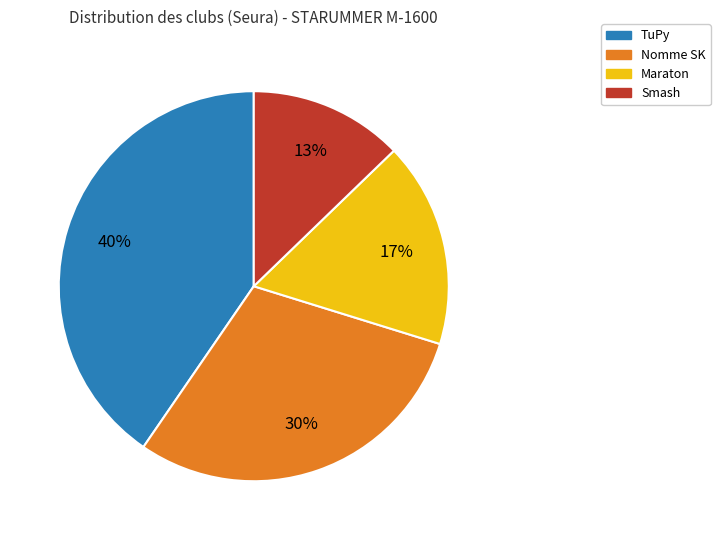

To the nearest percent, what is the combined percentage of Smash and Maraton?

30%